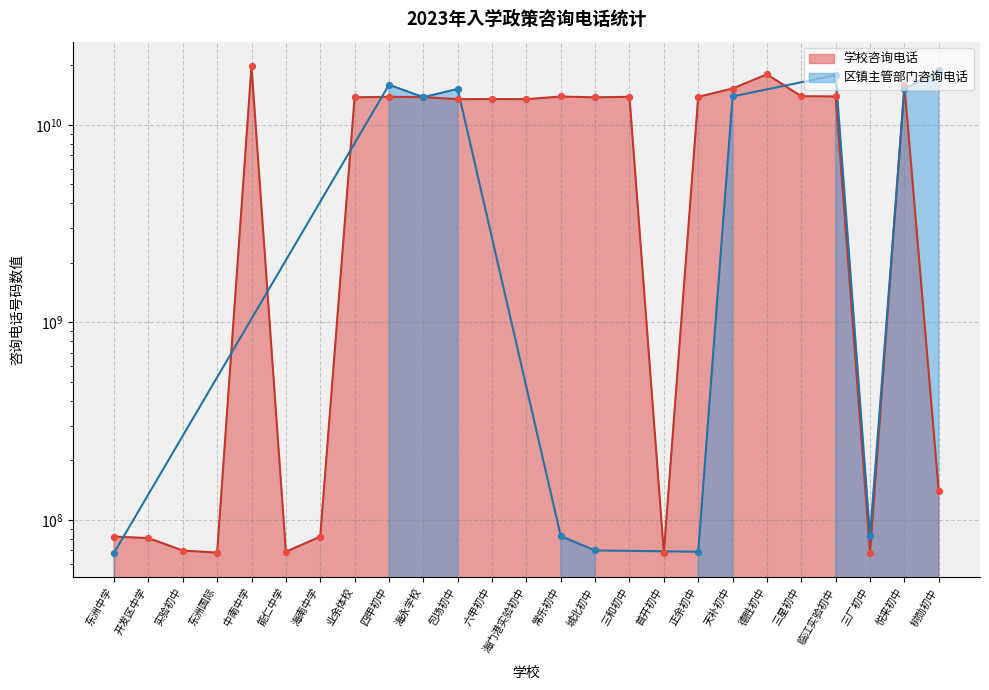

Approximately how many times larger is the value at 临江实验初中 compared to 四甲初中?

1.0